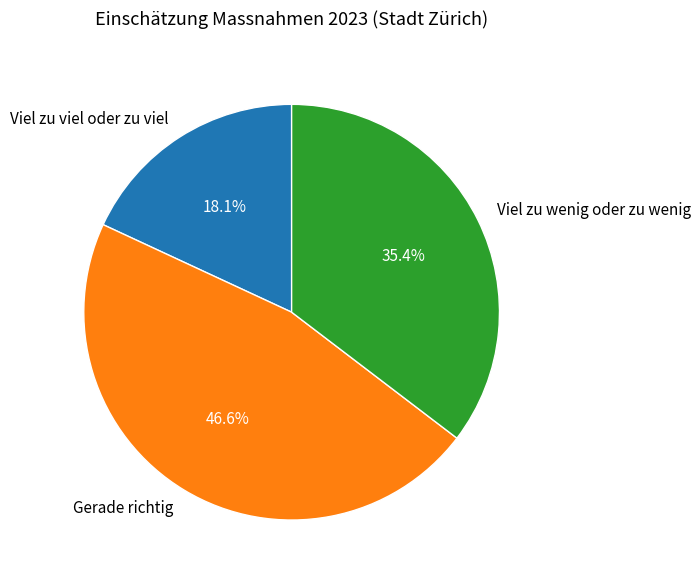

Does any single category account for the majority?

No